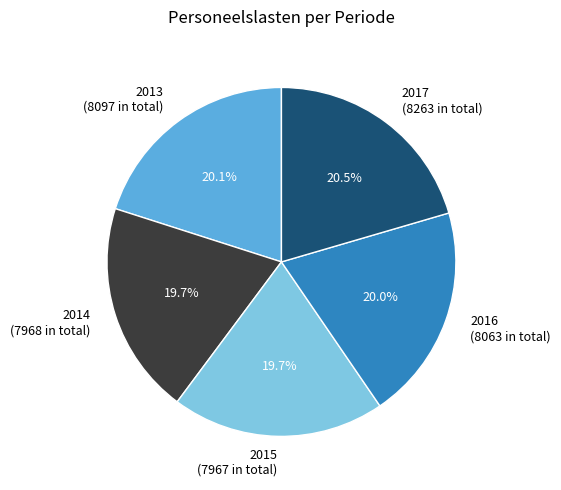

Is 2016 the majority of the pie?

No